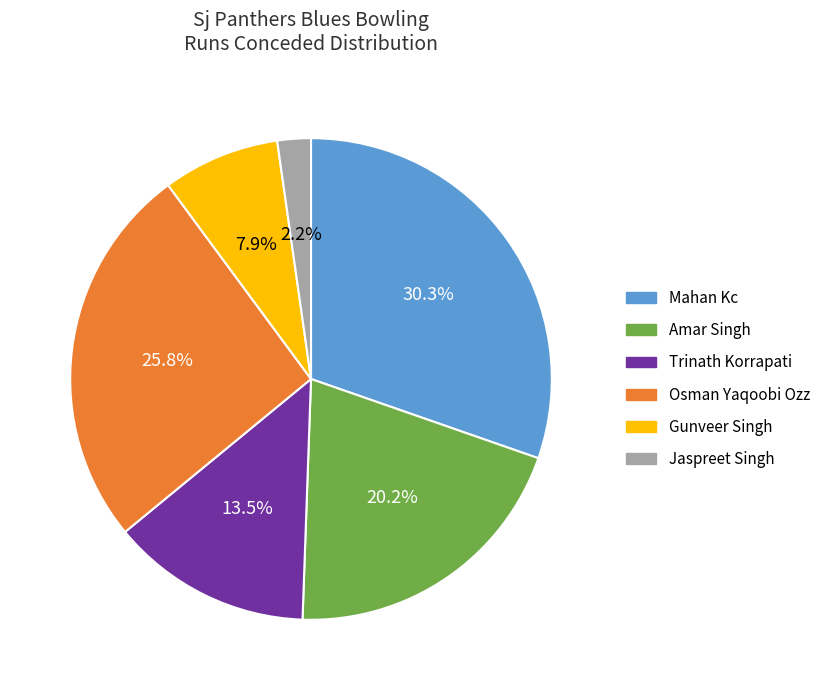

Is Amar Singh the majority of the pie?

No